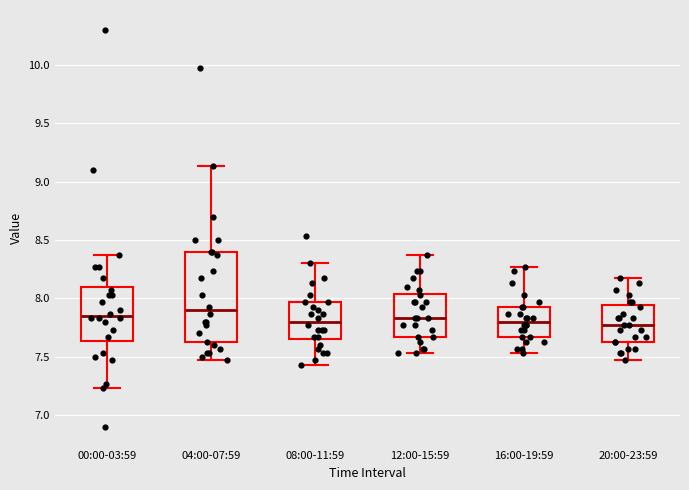

Which box is the tallest, from its lower edge to its upper edge?

04:00-07:59